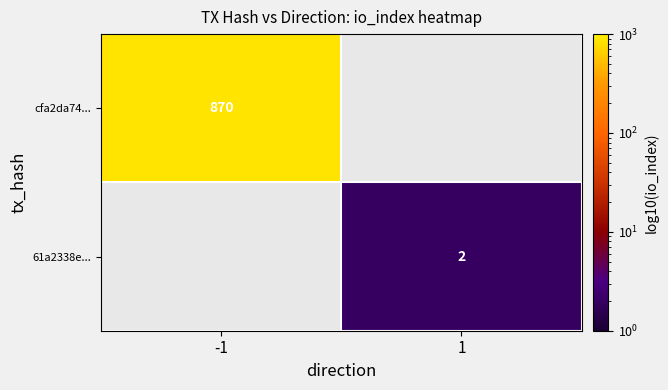

Count the number of data series in this chart.

2